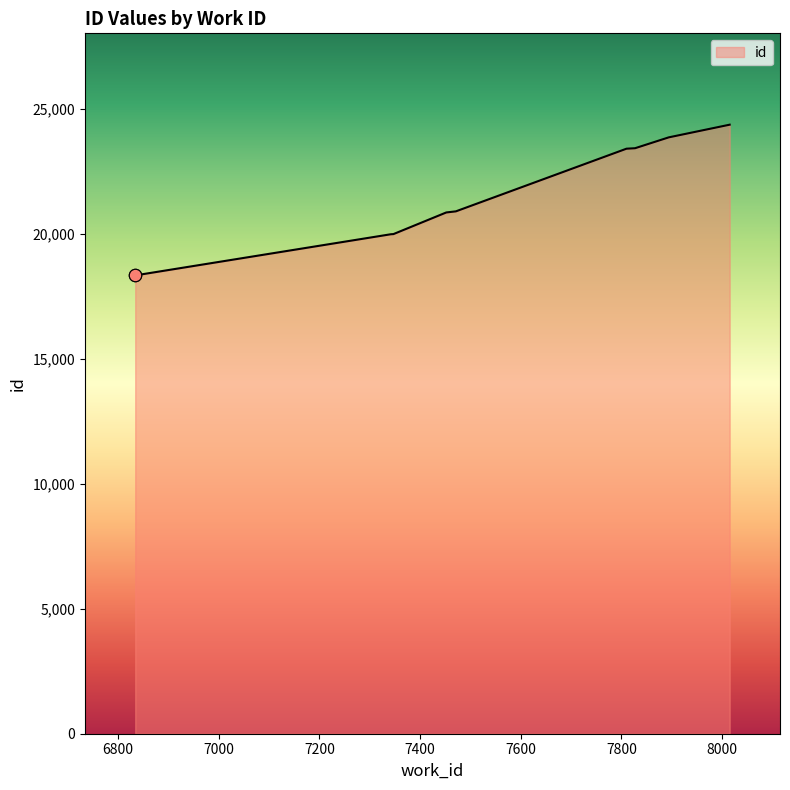

What is the change in value from 7342 to 7894?

+3878